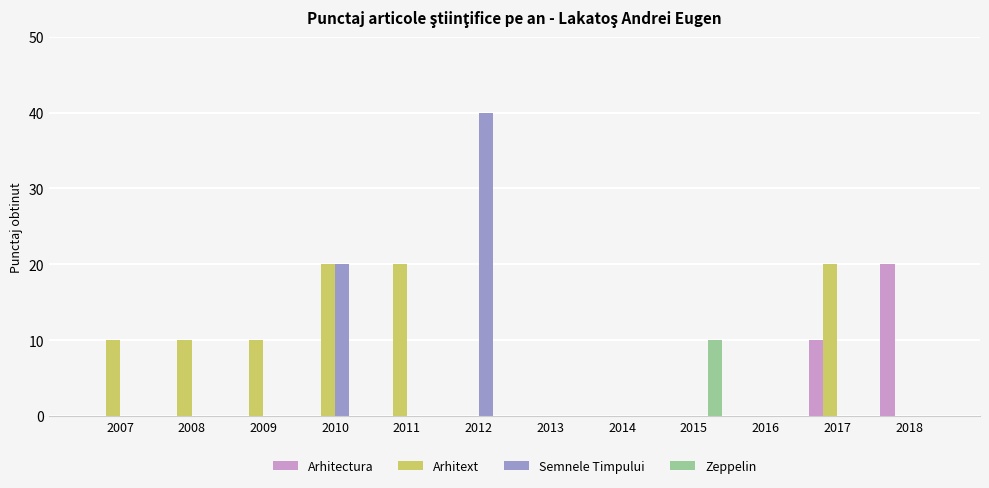

Which series has the largest total across all categories?

Arhitext